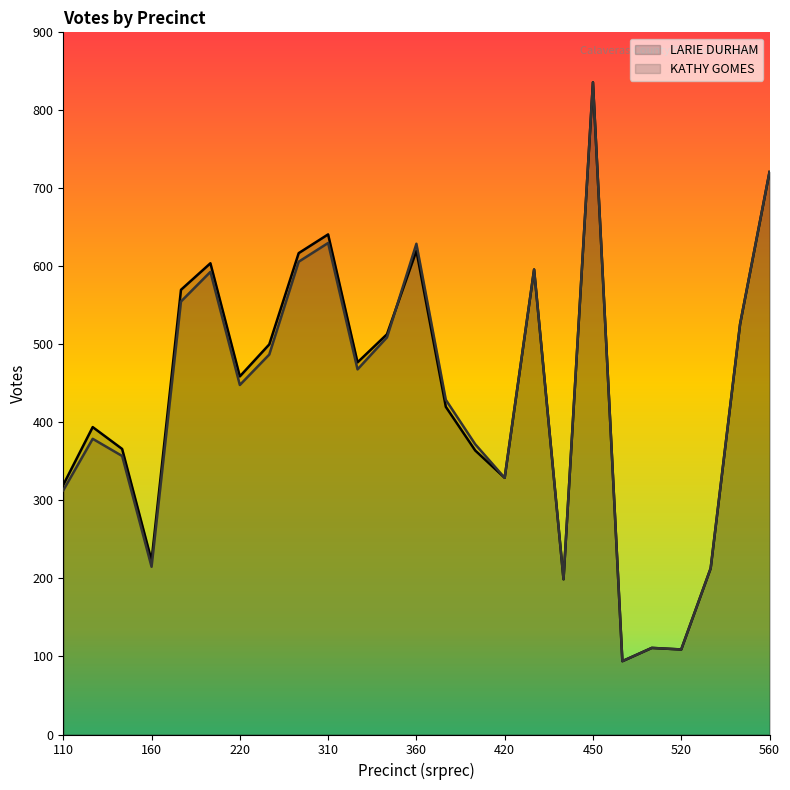

Is it true that KATHY GOMES equals 721 at 560?

True